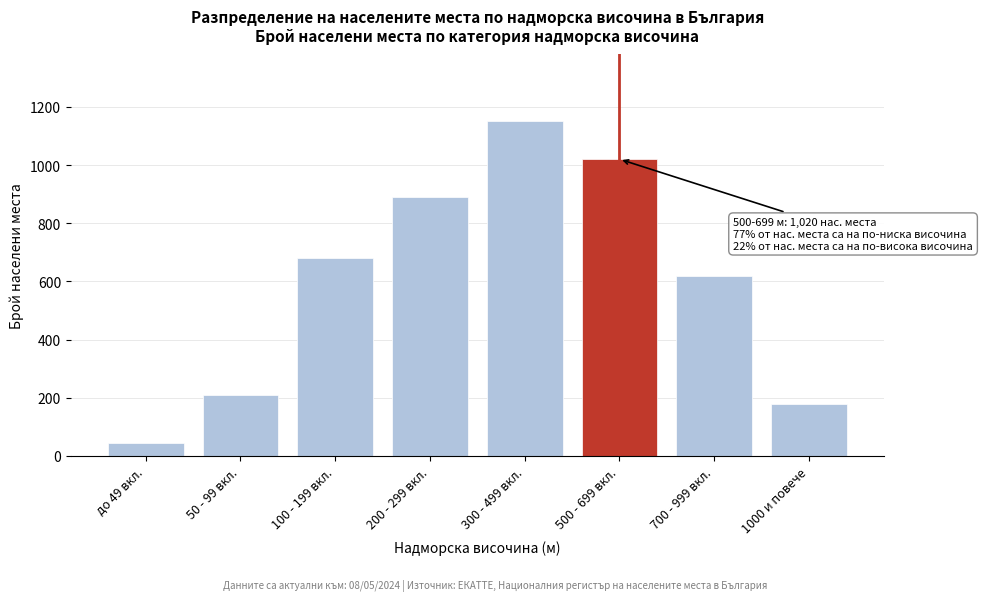

Reading left to right, extract all data points from this chart.

45	210	680	890	1150	1020	620	180